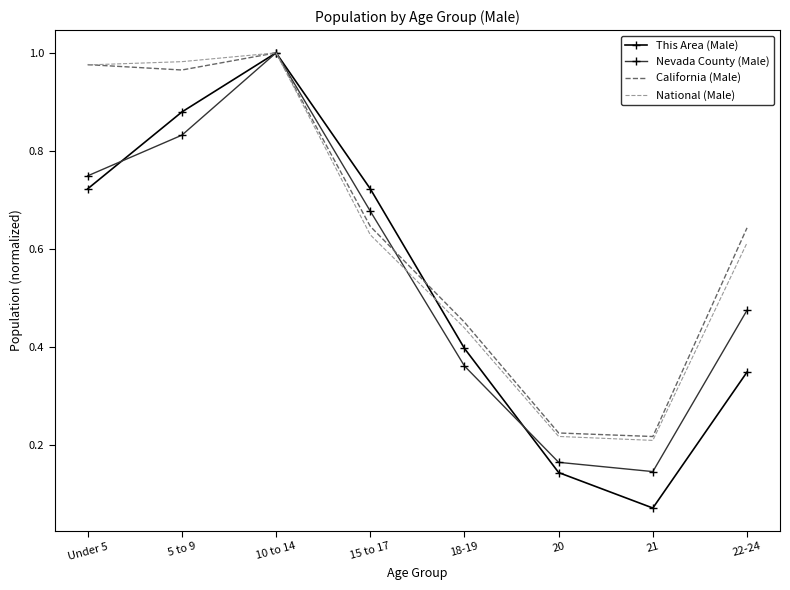

Which category has the lowest value across all series?

21